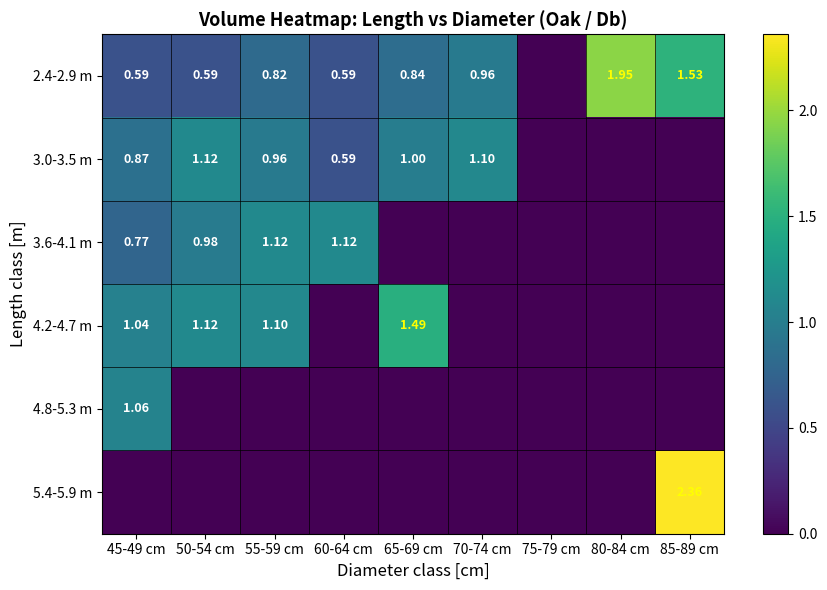

The 3.0-3.5 m series shows 0.0 at 80-84 cm. True or false?

True